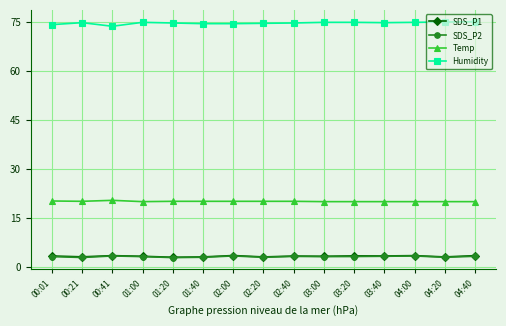

At how many categories does at least one series exceed 71?

15